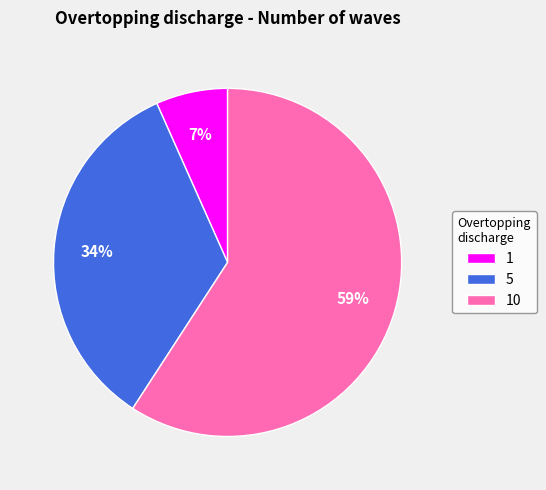

How many segments does this pie chart have?

3